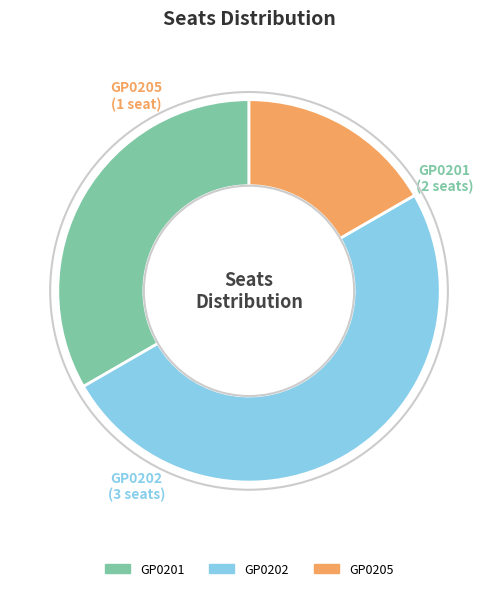

How many slices are in this pie chart?

3